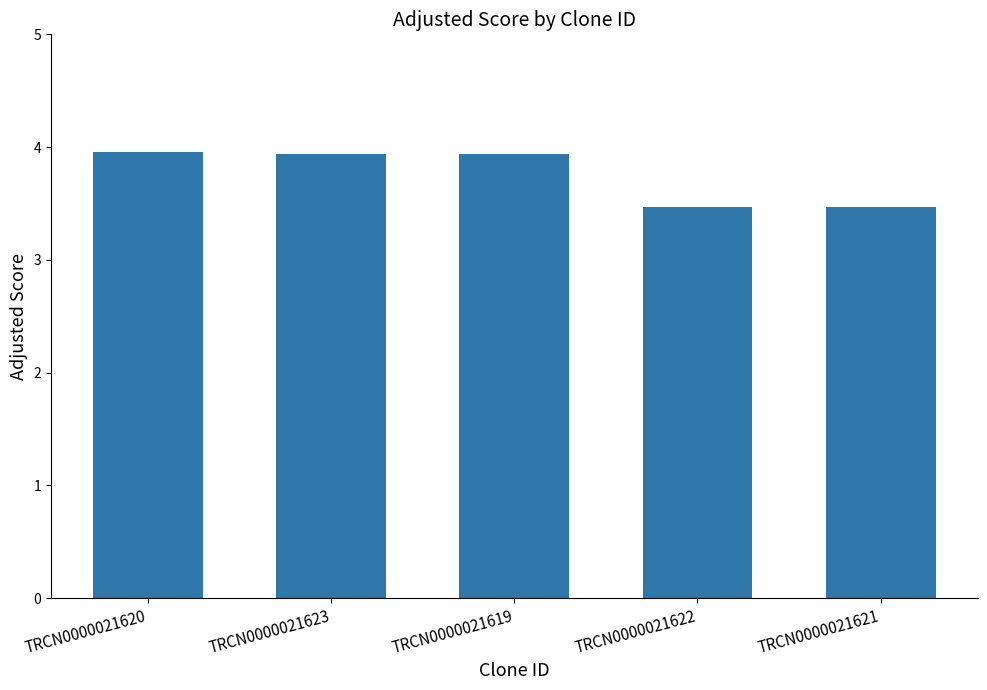

Reading right to left, transcribe all the data shown in this chart.

3.5	3.5	3.9	3.9	4.0